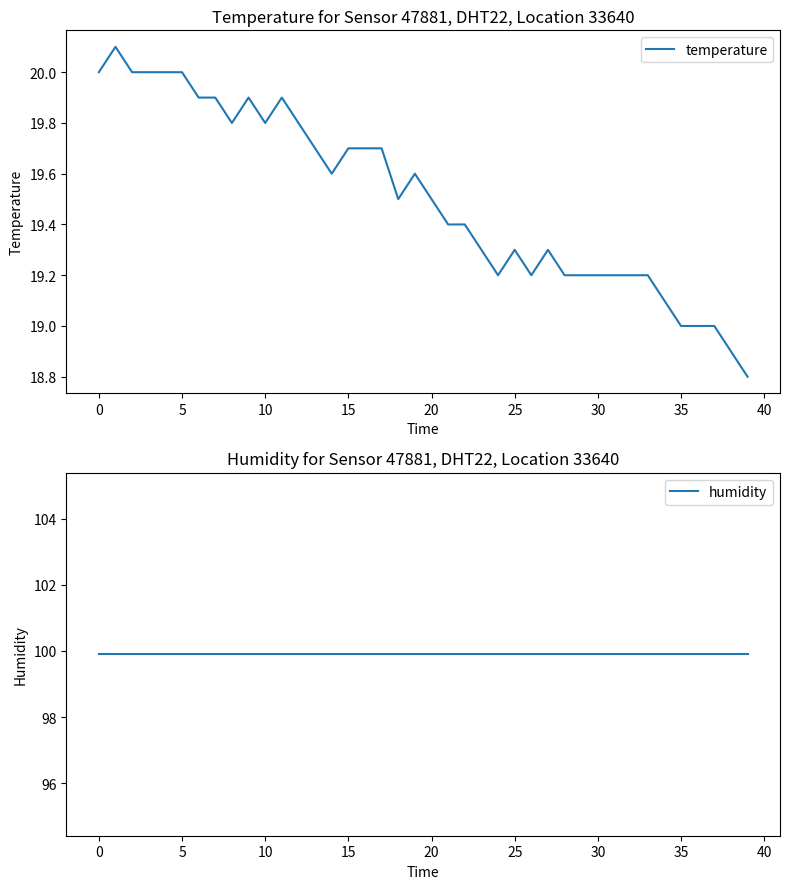

What is the total value across all series at 36?

118.9